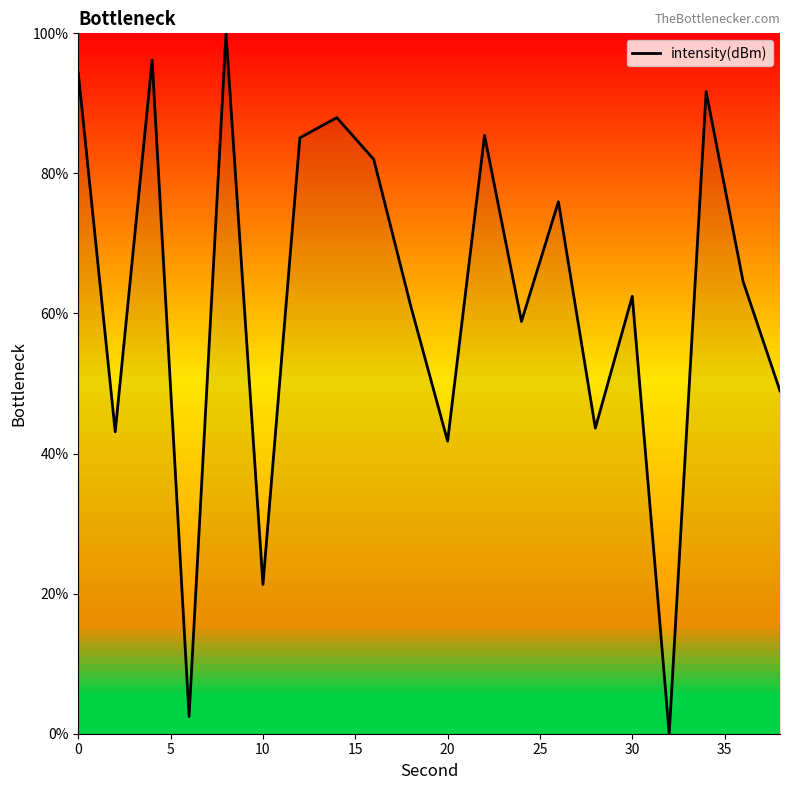

What is the greatest value displayed?

100.0